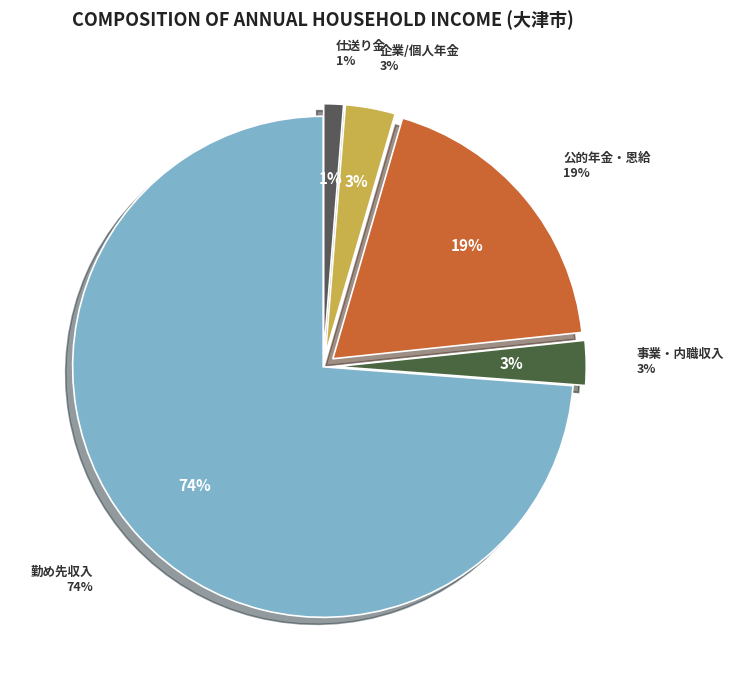

Combined, what portion of the pie is 214_公的年金・恩給給付 and 212_事業・内職収入?

21.7%